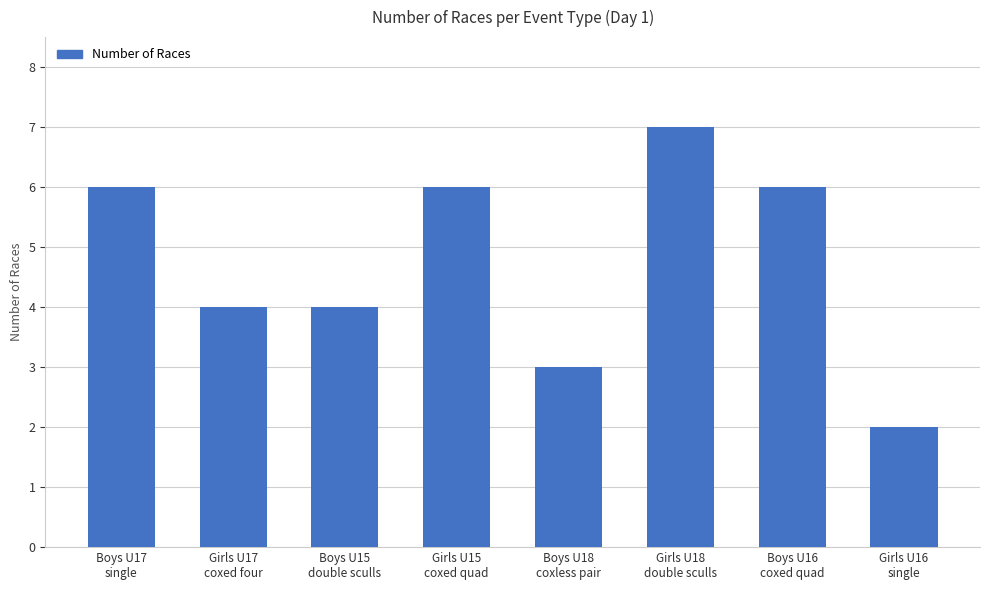

What is the change in value from Girls U15
coxed quad to Girls U16
single?

-4